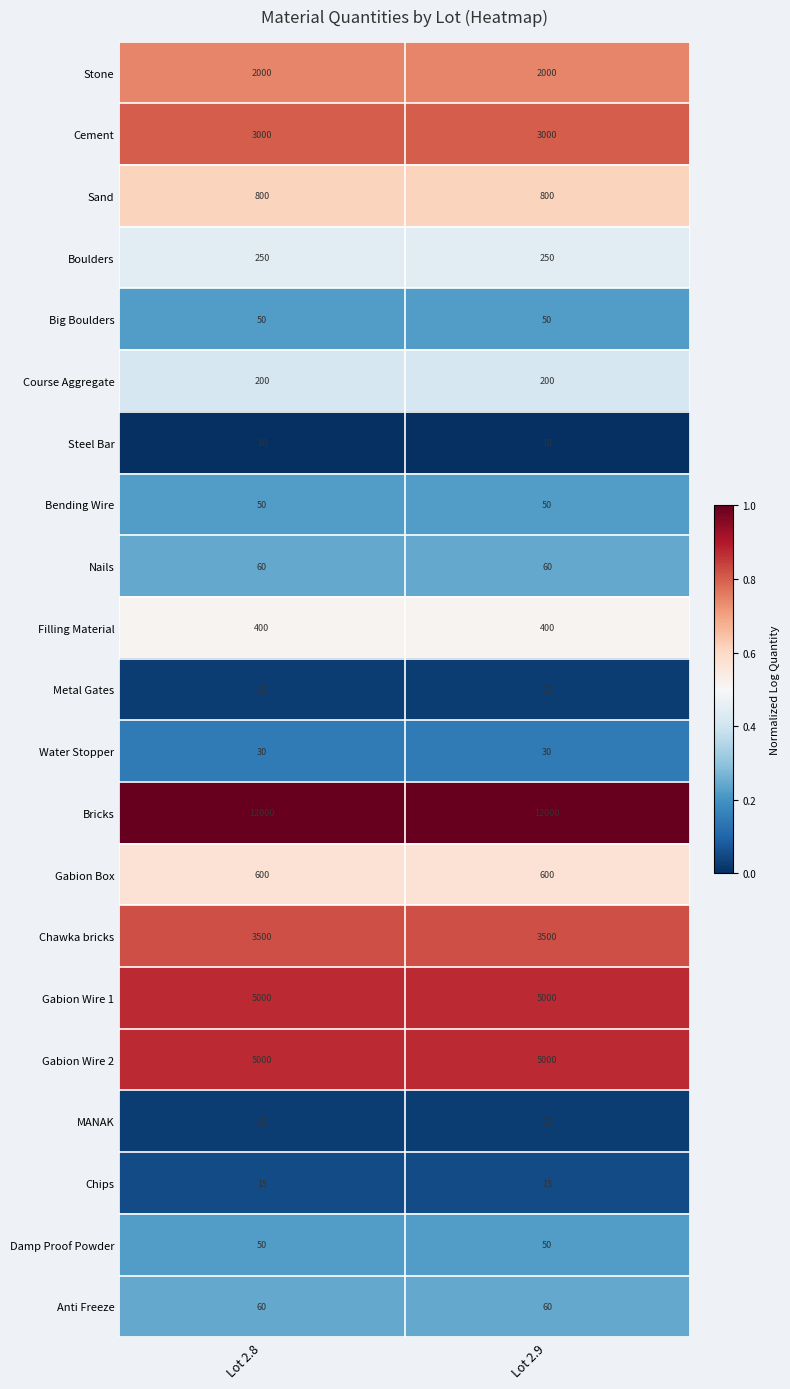

Which series has the largest total across all categories?

Bricks